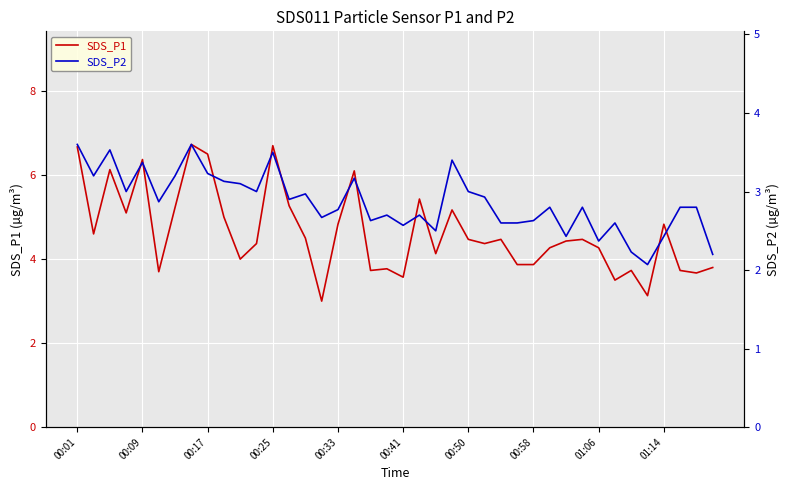

What are all the series names shown in the legend?

SDS_P1, SDS_P2